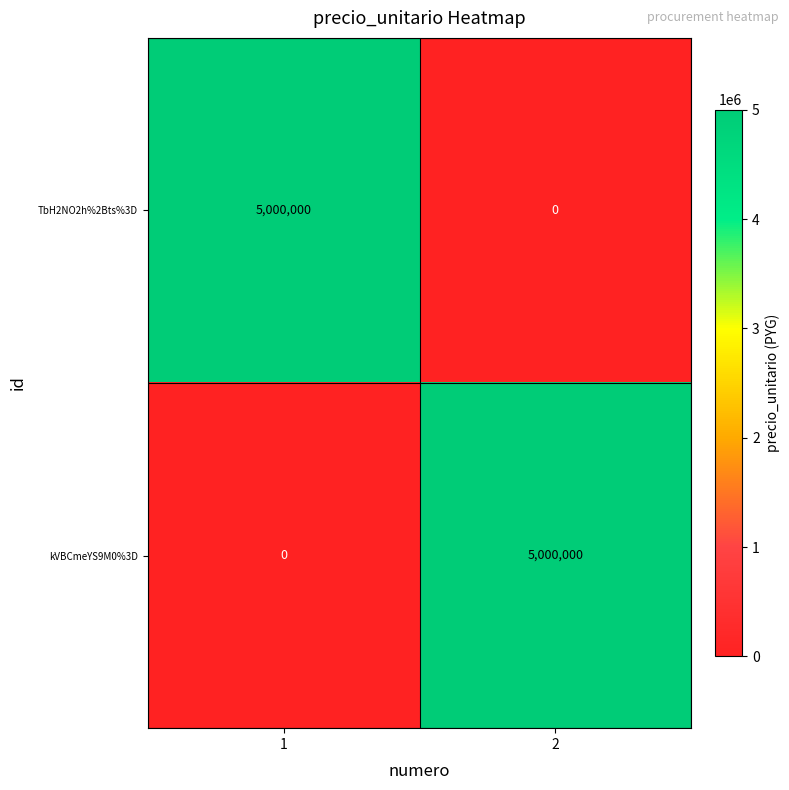

The value of TbH2NO2h%2Bts%3D at 1 is 5000000. True or false?

True